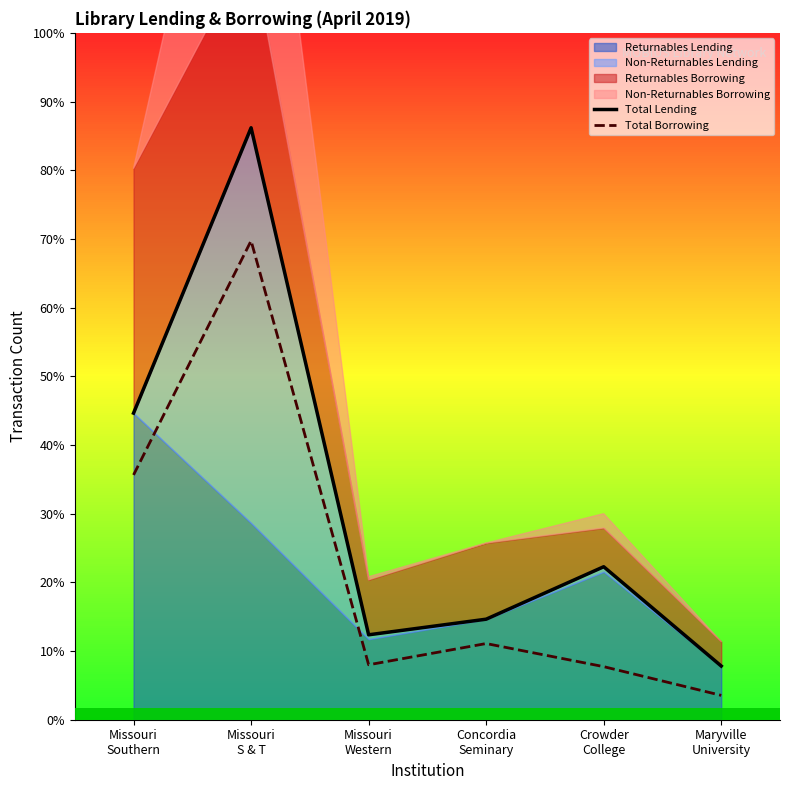

What is the label of the 6th point from the left?

Maryville
University